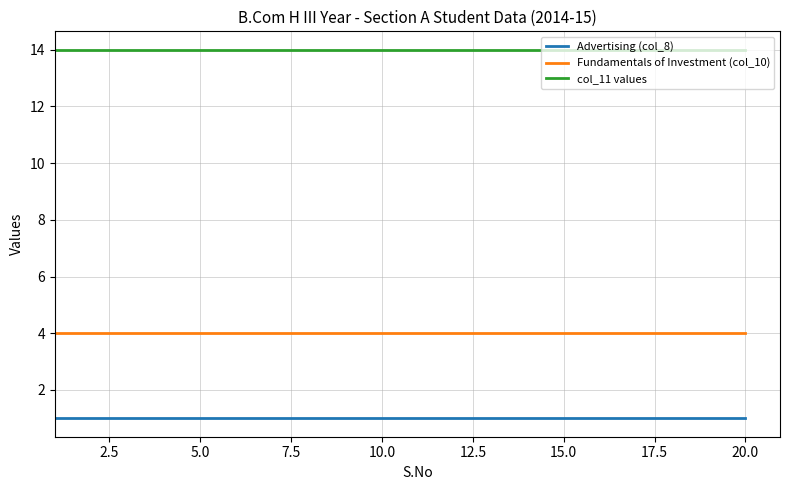

What are all the series names shown in the legend?

Advertising (col_8), Fundamentals of Investment (col_10), col_11 values